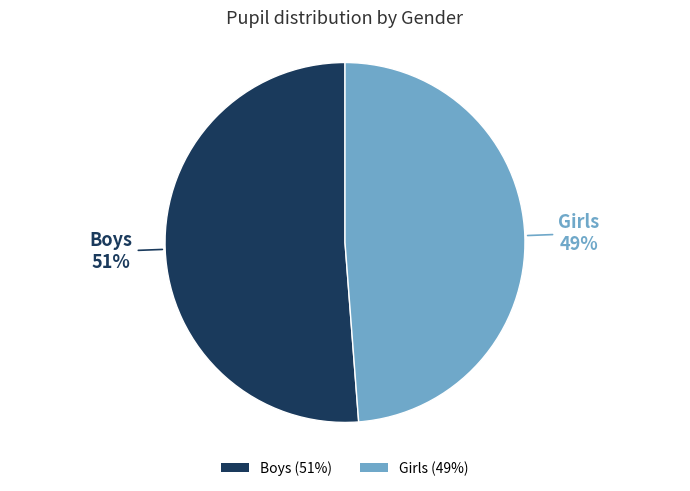

How many segments does this pie chart have?

2